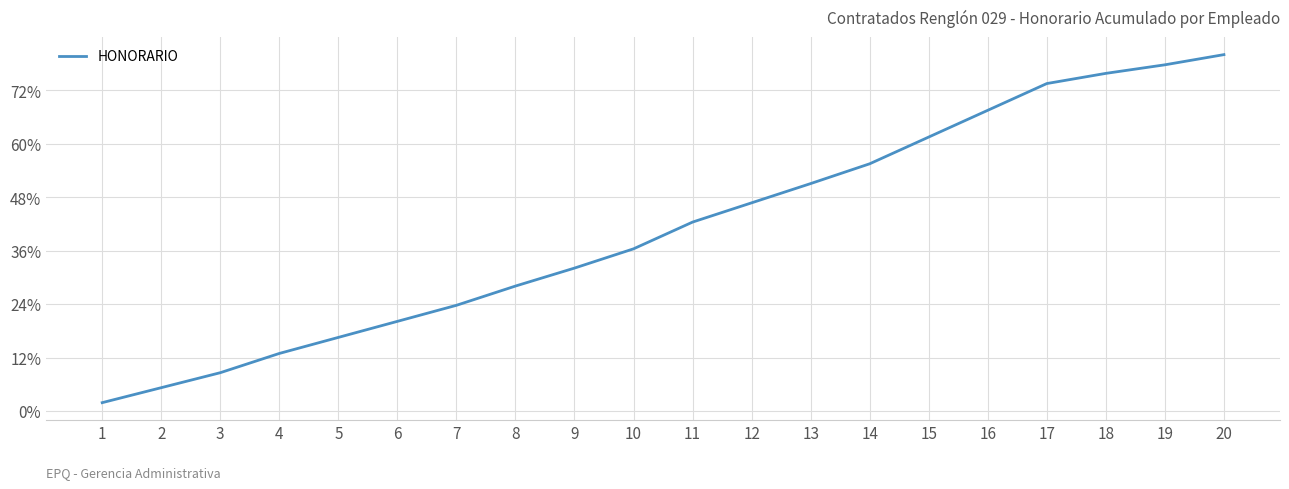

Which category has the highest value across all series?

20